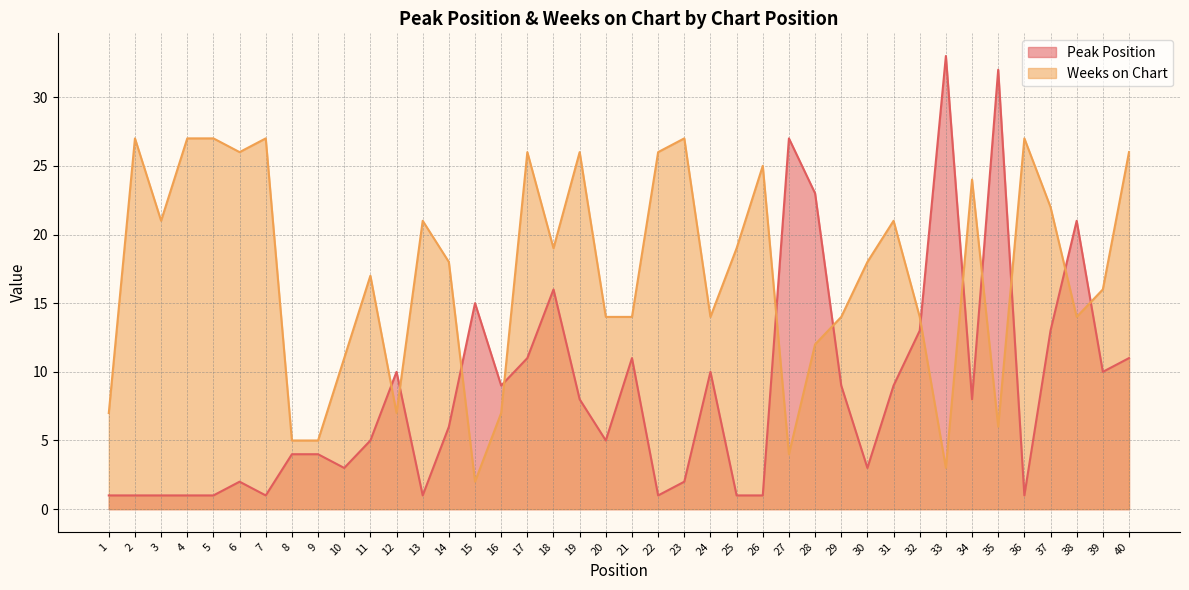

Is it true that Peak Position equals 2 at 6?

True